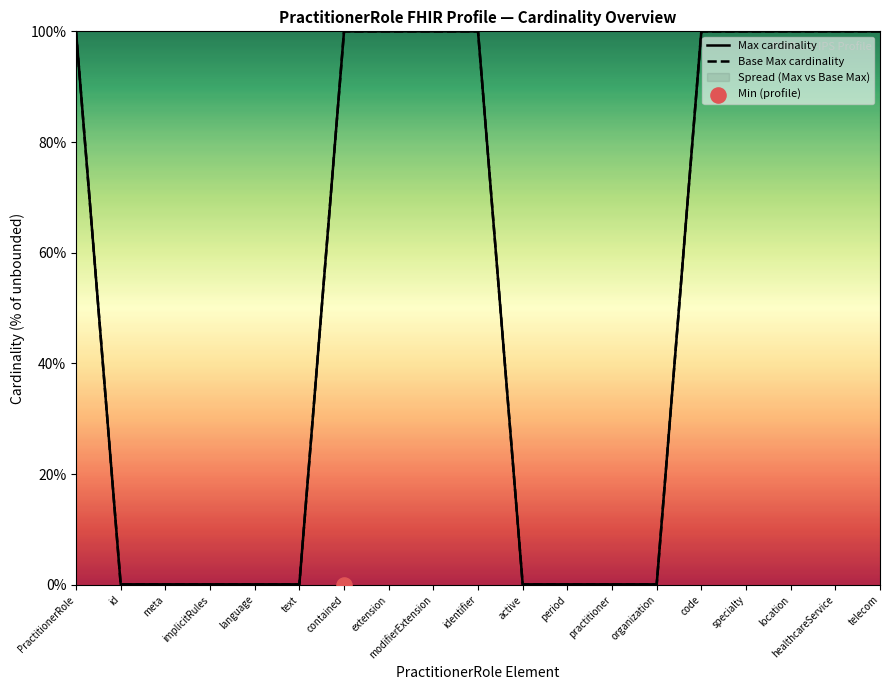

At how many categories does at least one series exceed 92?

10